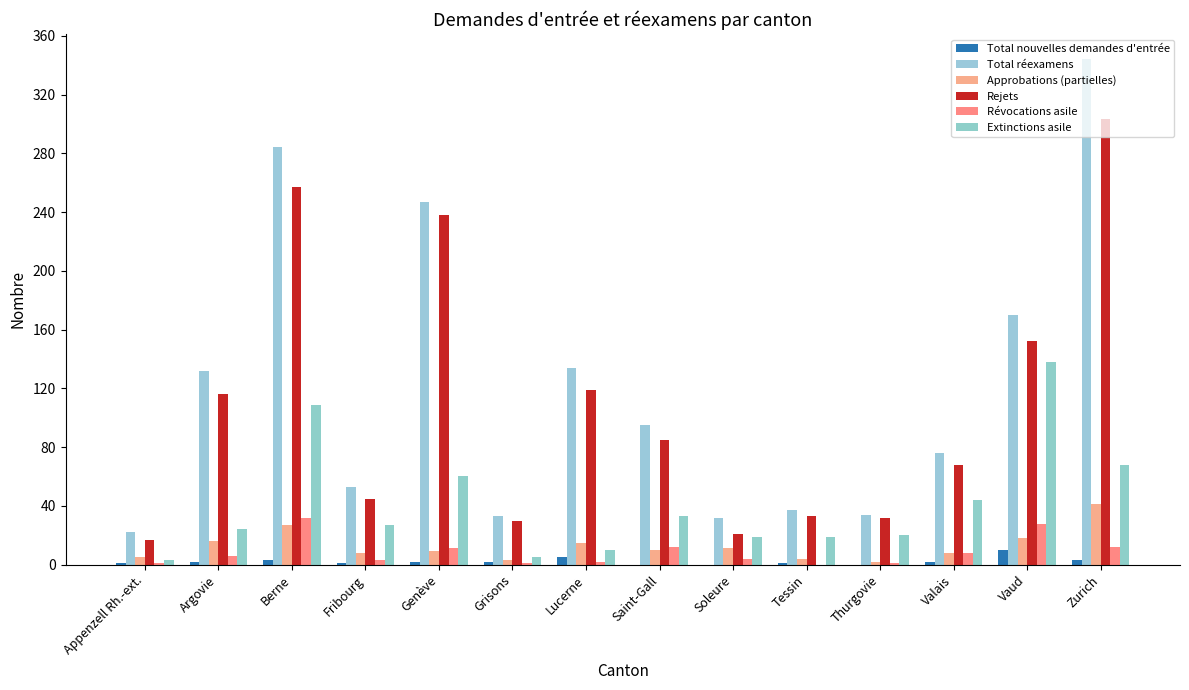

How many categories are shown in the chart?

14